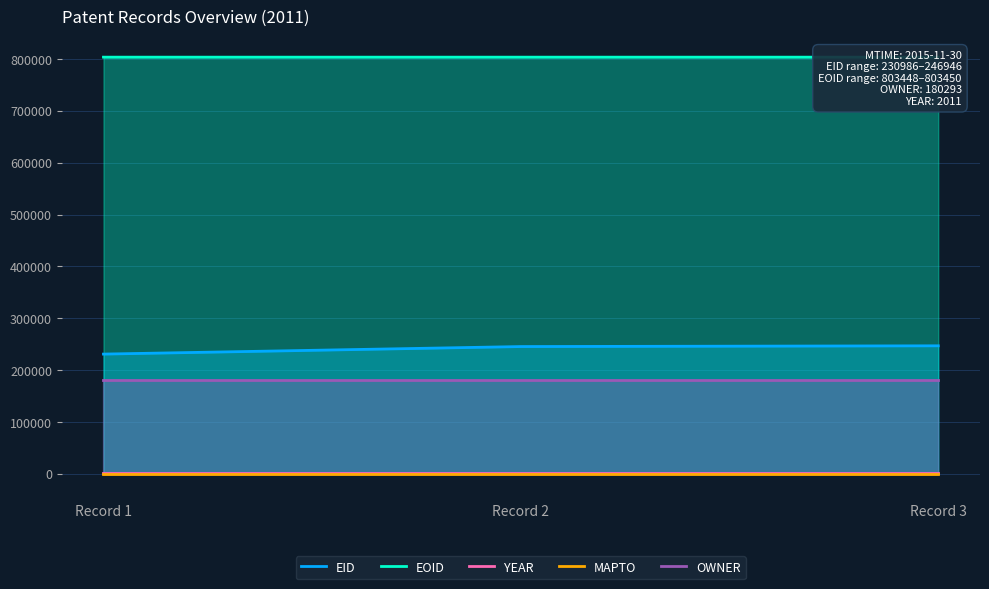

How many lines are shown in the chart?

5